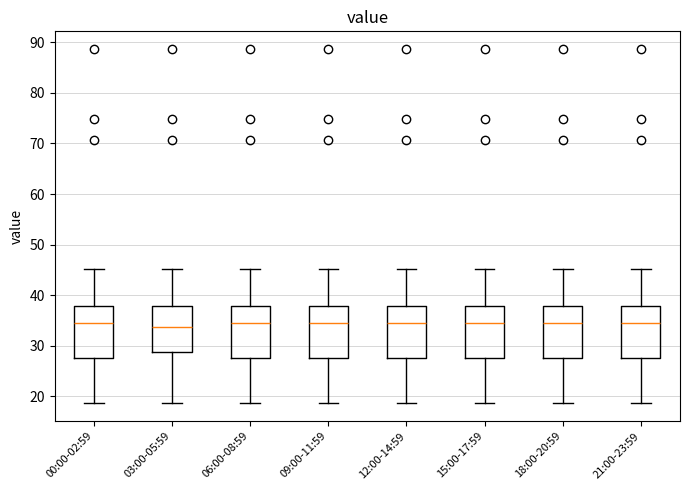

Reading left to right, transcribe this box plot: for each box, give where its median line is, the range the box spans, and where its two whiskers end, as read against the y-axis. The values are not printed on the chart, so give them approximately, as read against the axis.

00:00-02:59: median 34, box 28 to 38, whiskers 19 to 45
03:00-05:59: median 34, box 29 to 38, whiskers 19 to 45
06:00-08:59: median 34, box 28 to 38, whiskers 19 to 45
09:00-11:59: median 34, box 28 to 38, whiskers 19 to 45
12:00-14:59: median 34, box 28 to 38, whiskers 19 to 45
15:00-17:59: median 34, box 28 to 38, whiskers 19 to 45
18:00-20:59: median 34, box 28 to 38, whiskers 19 to 45
21:00-23:59: median 34, box 28 to 38, whiskers 19 to 45